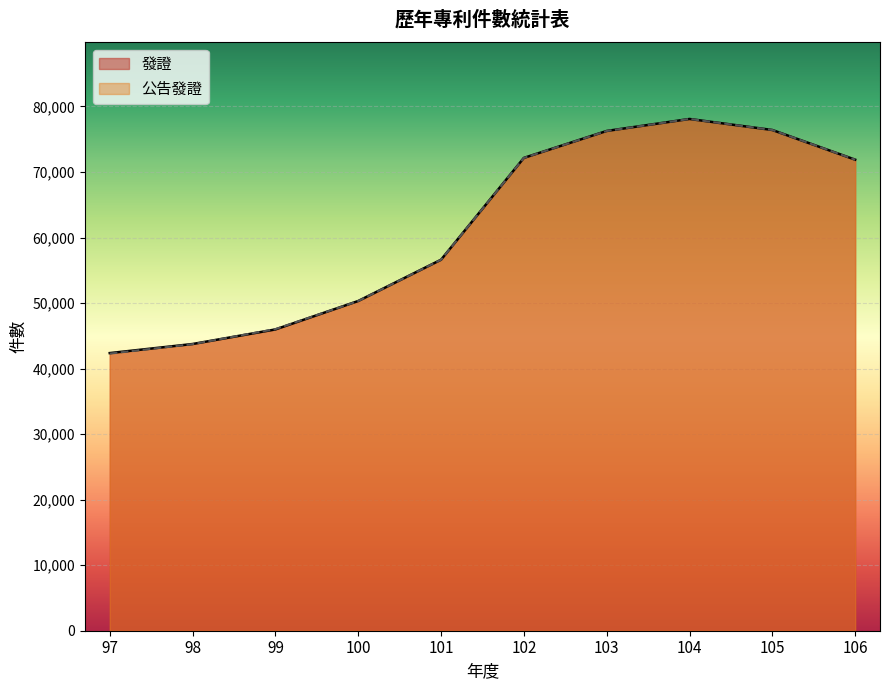

What is the sum of all 發證 values?

613789